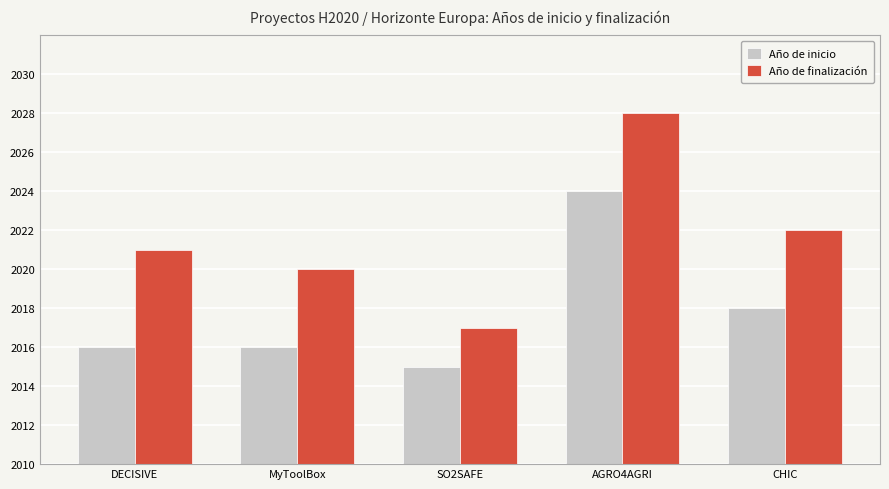

How many categories are shown in the chart?

5